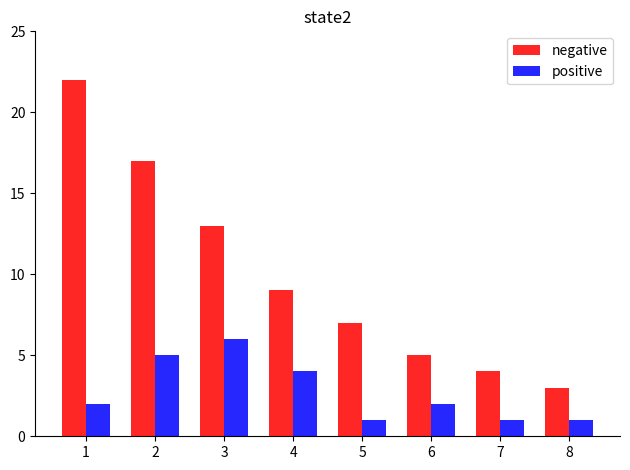

The negative series shows 4 at 7. True or false?

True